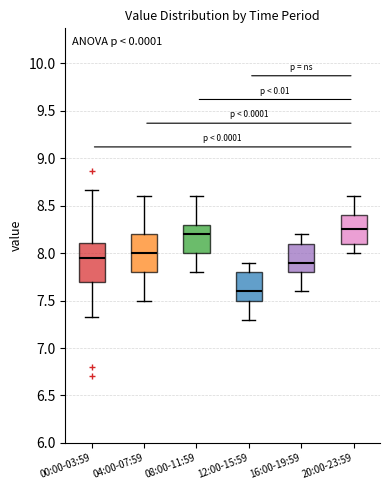

Where does the lower whisker of the box for 04:00-07:59 end on the y-axis? The values are not printed on the chart, so give them approximately, as read against the axis.

7.50